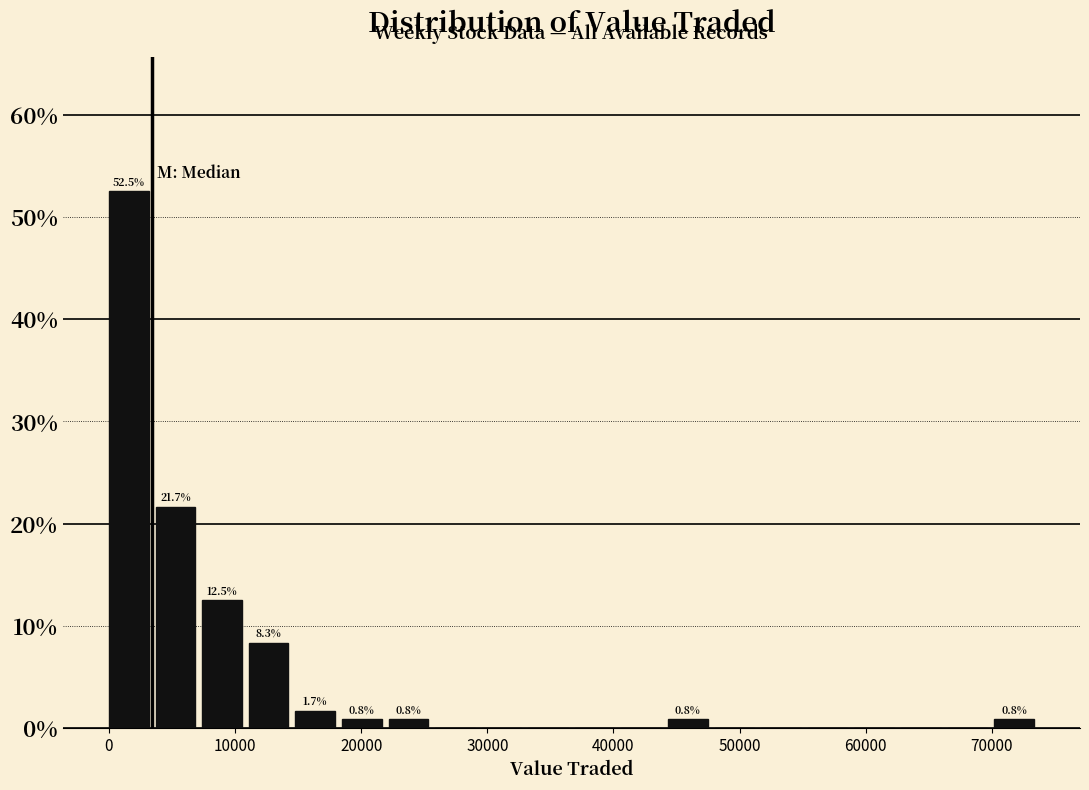

Around what value on the x-axis is the tallest bar? Give the approximate position of its centre, as read against the axis.

2000